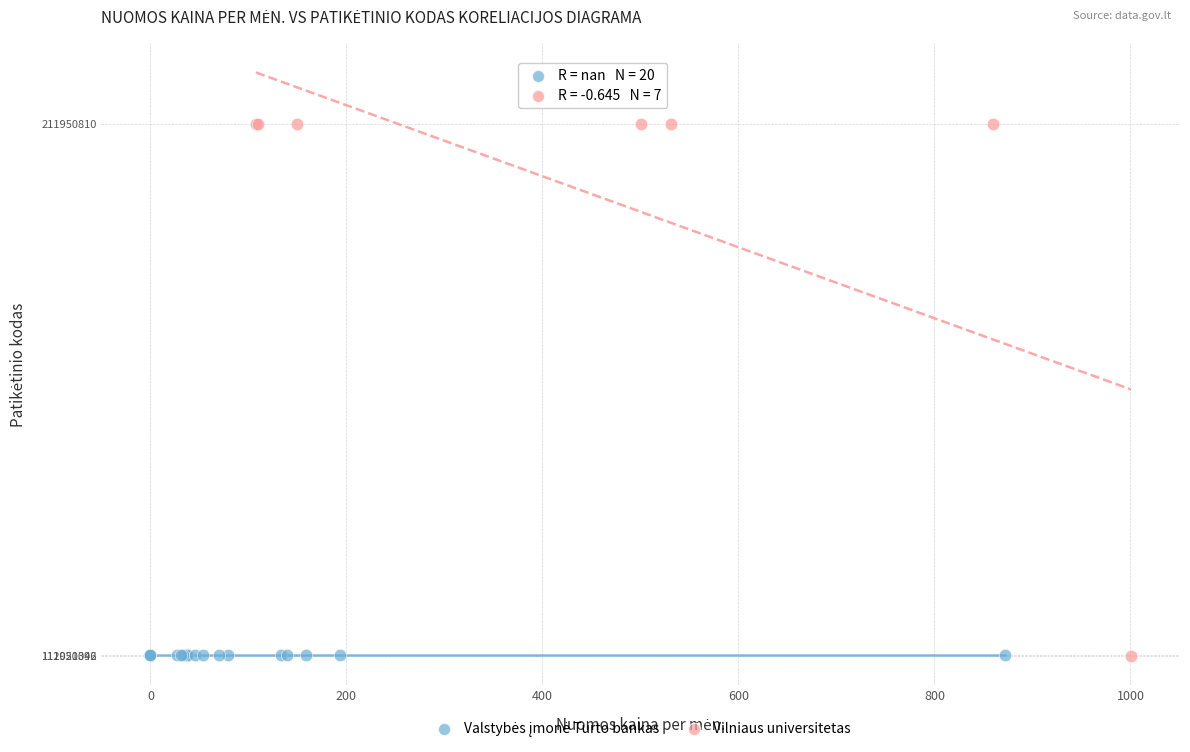

Which series reaches the maximum Y coordinate?

Vilniaus universitetas